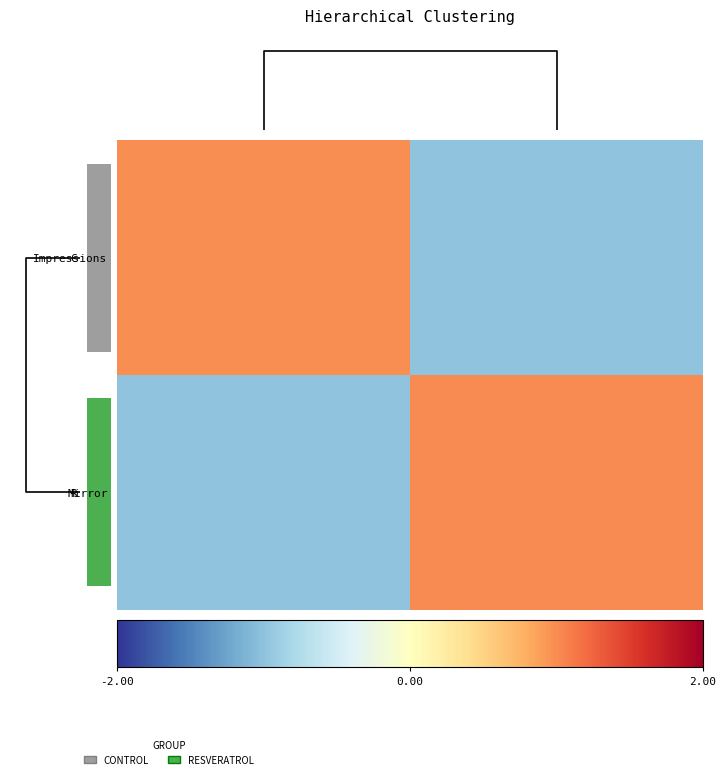

What is the greatest value displayed?

1.0